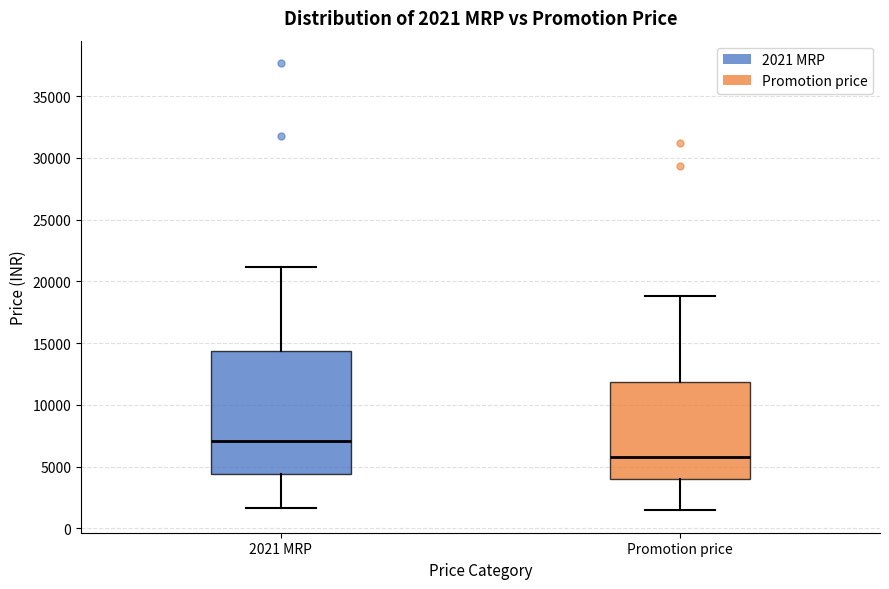

Which box has the lowest median line?

Promotion price